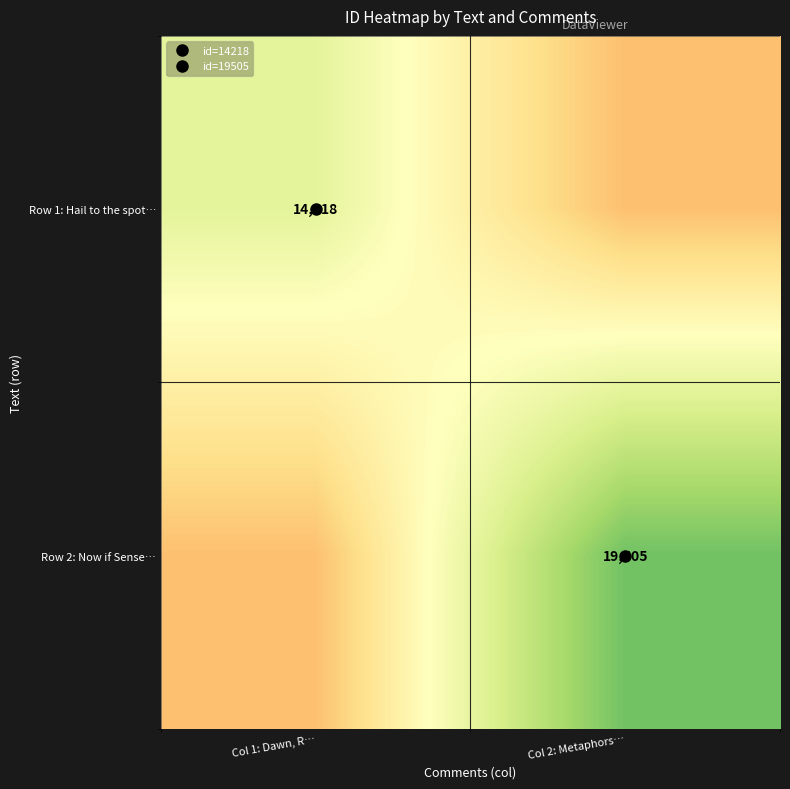

Which series changed the most between Col 1: Dawn, R… and Col 2: Metaphors…?

Row 2: Now if Sense…